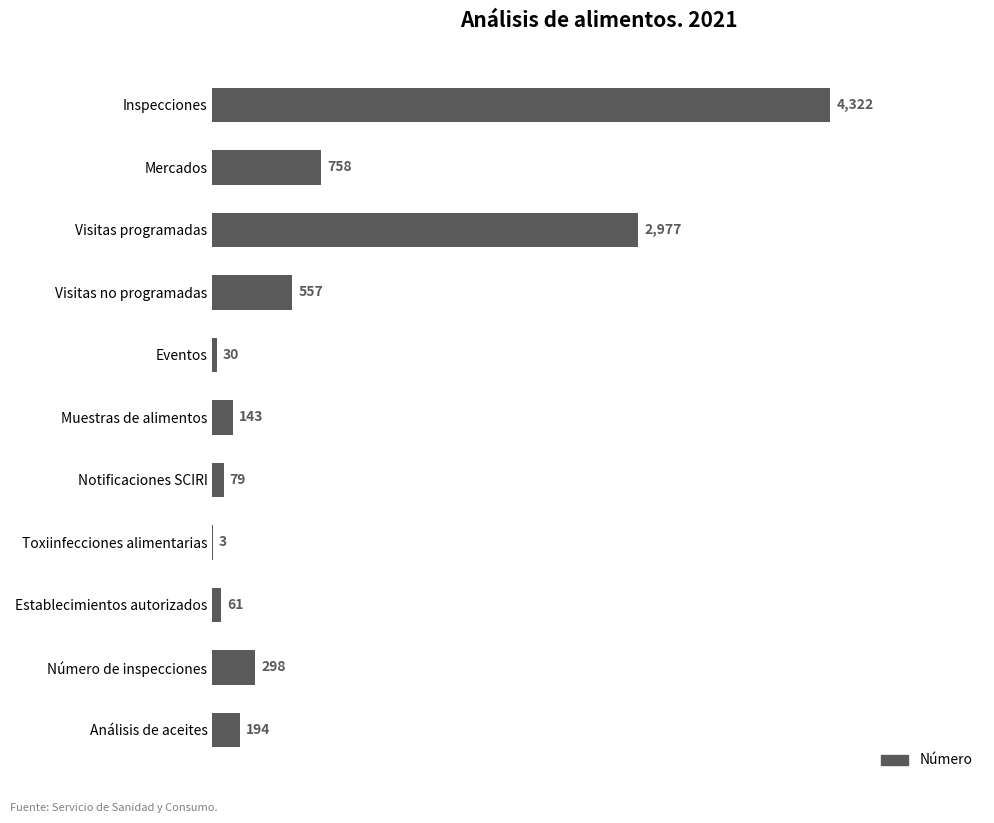

At which label is the value closest to 2162?

Visitas programadas